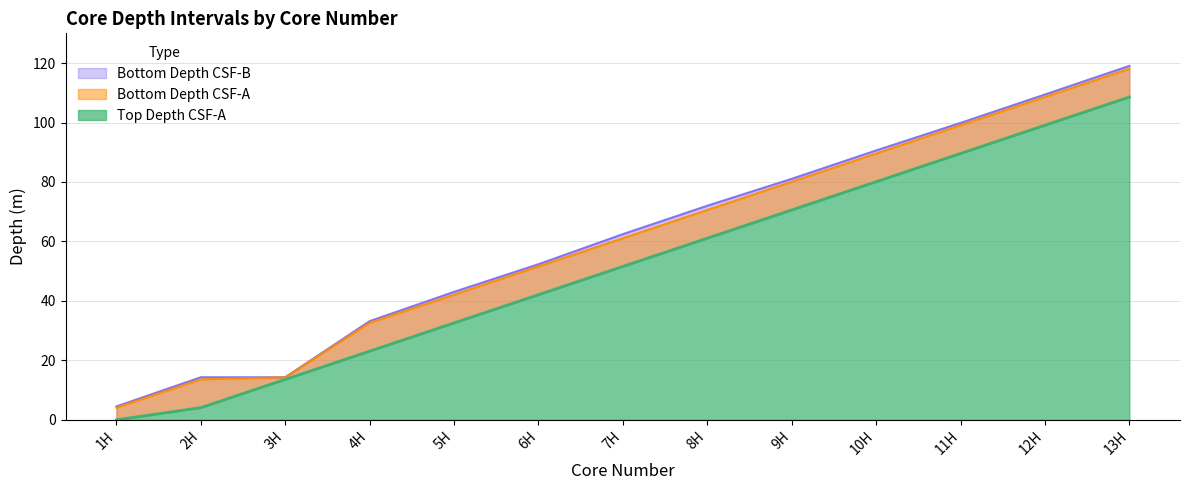

Reading right to left, extract all data points from this chart.

Top Depth CSF-A: 108.6	99.1	89.6	80.1	70.6	61.1	51.6	42.1	32.6	23.1	13.6	4.1	0.0
Bottom Depth CSF-A: 118.1	108.6	99.1	89.6	80.1	70.6	61.1	51.6	42.1	32.6	14.3	13.6	4.1
Bottom Depth CSF-B: 119.0	109.4	99.9	90.6	81.1	72.0	62.4	52.3	43.0	33.2	14.3	14.3	4.5